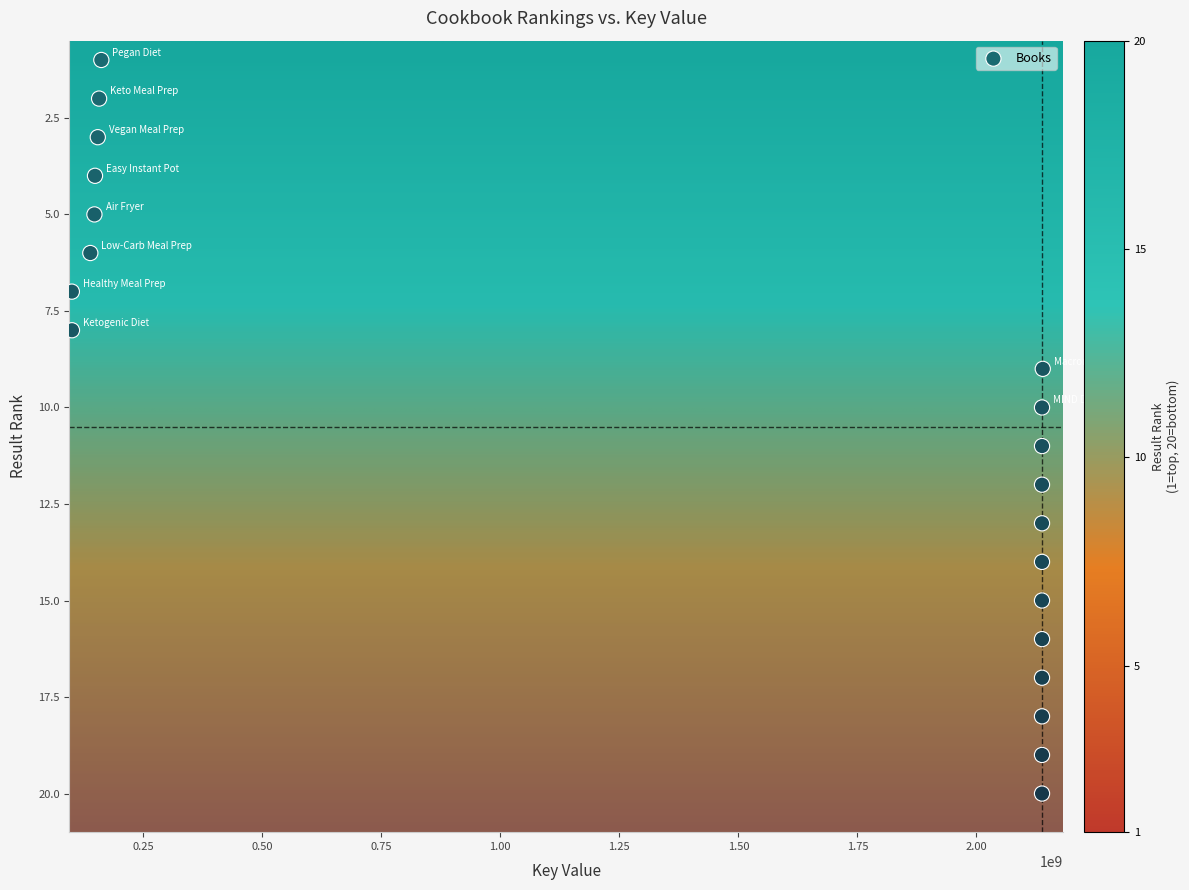

What is the range of X values (max minus min)?

2038874473